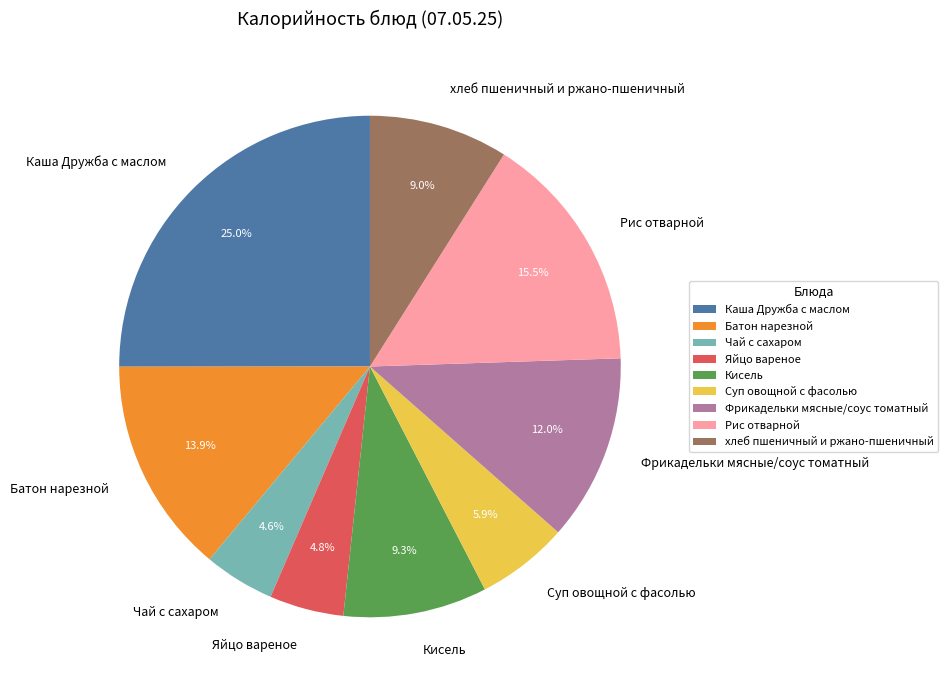

What is the ratio of the value at Каша Дружба с маслом to the value at хлеб пшеничный и ржано-пшеничный?

2.8